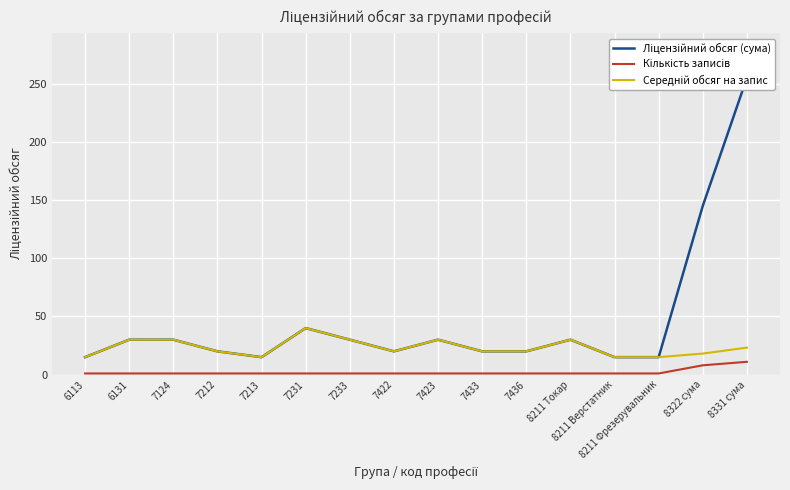

How many data points in Середній обсяг на запис are above 20?

7